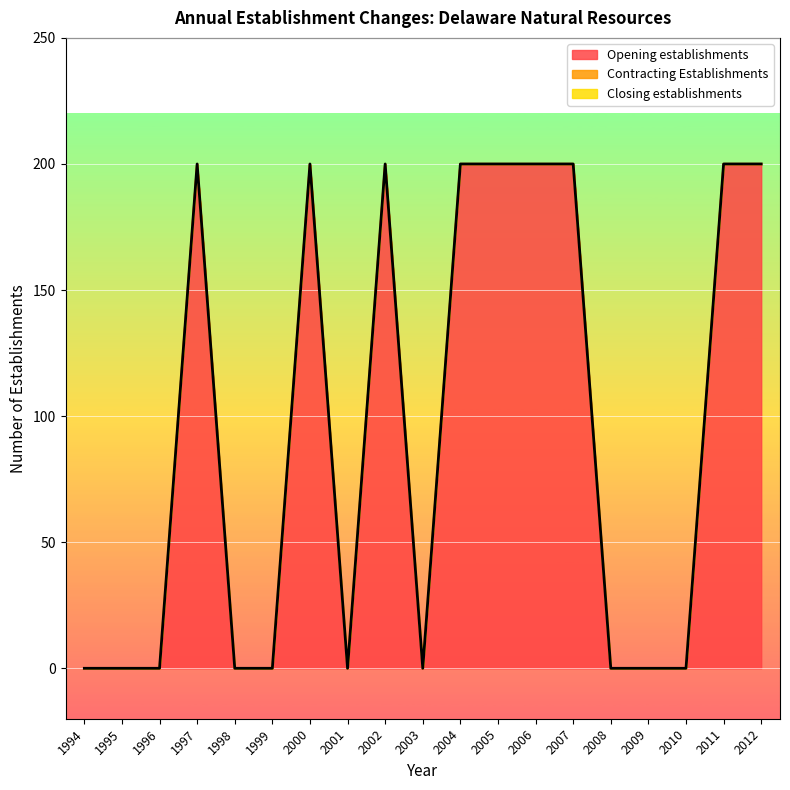

What is the average value of the Opening establishments series?

95